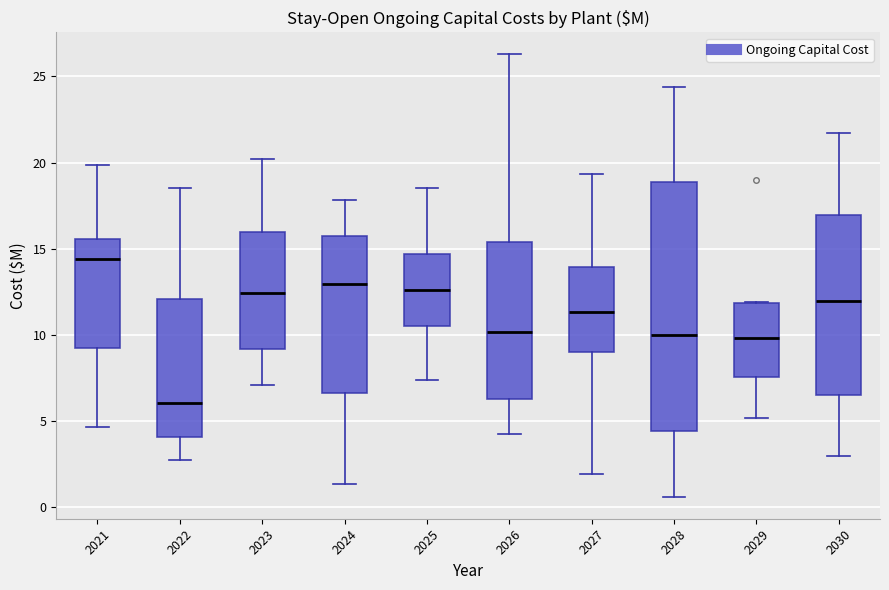

Comparing the boxes themselves (not the whiskers), which one is the tallest?

2028